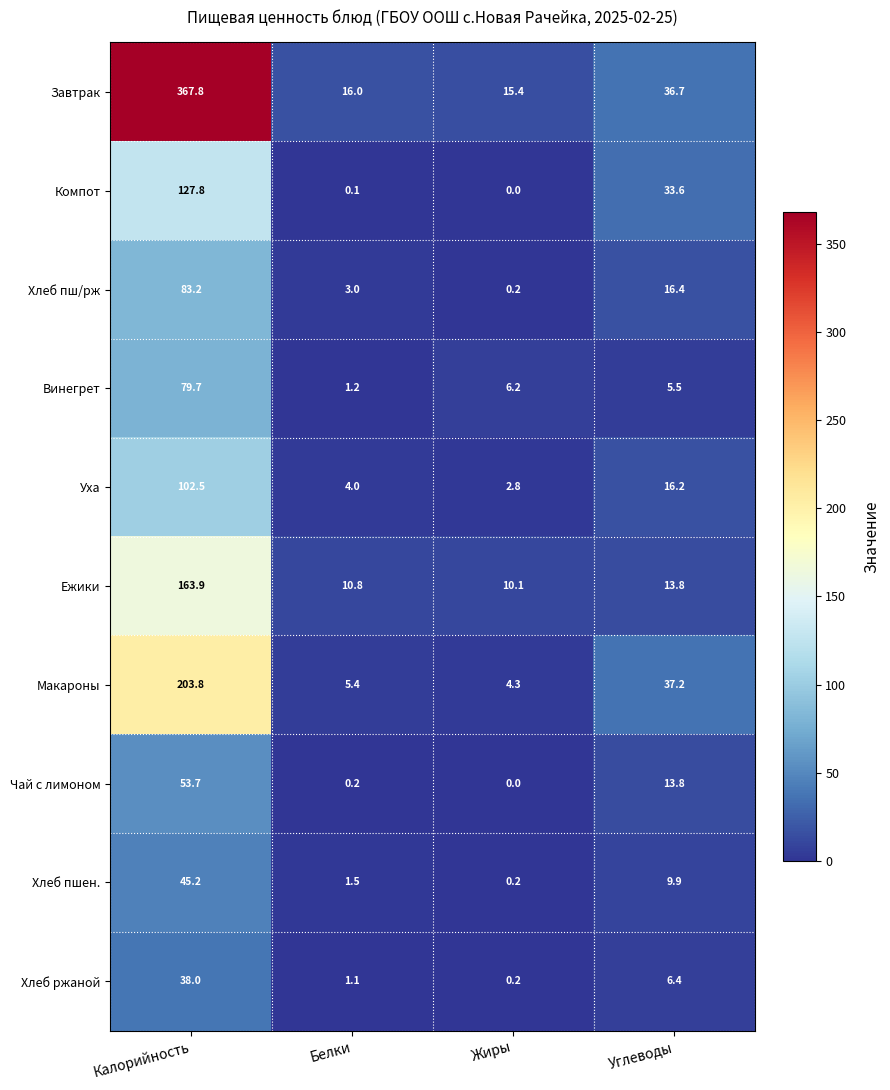

What is the maximum value shown in the chart?

367.8